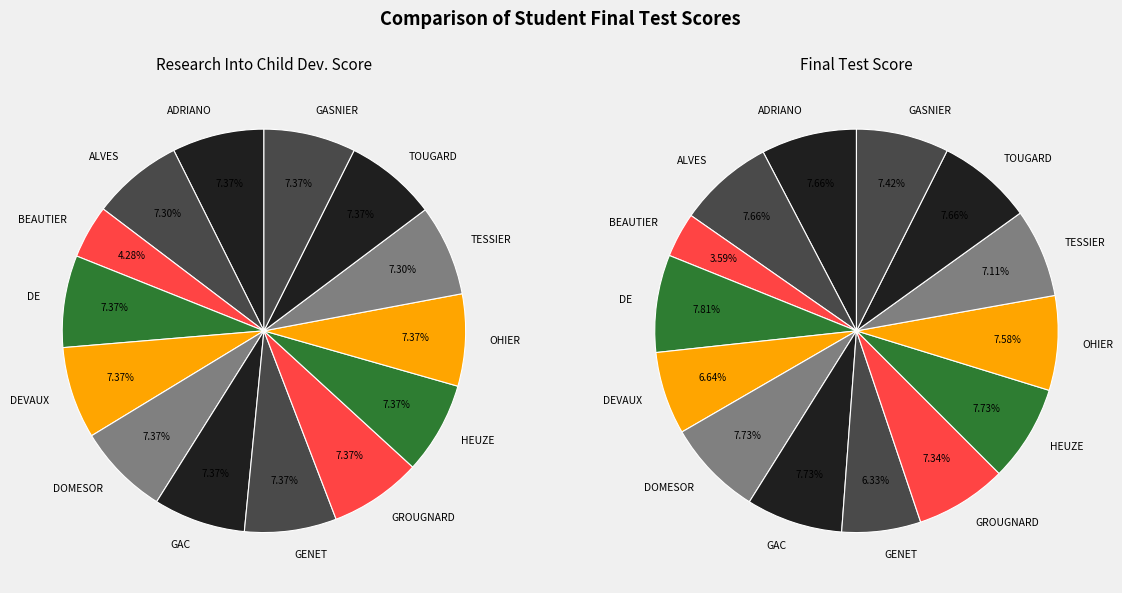

Do TOUGARD Marie and DEVAUX Florian together represent more than half of the pie?

No